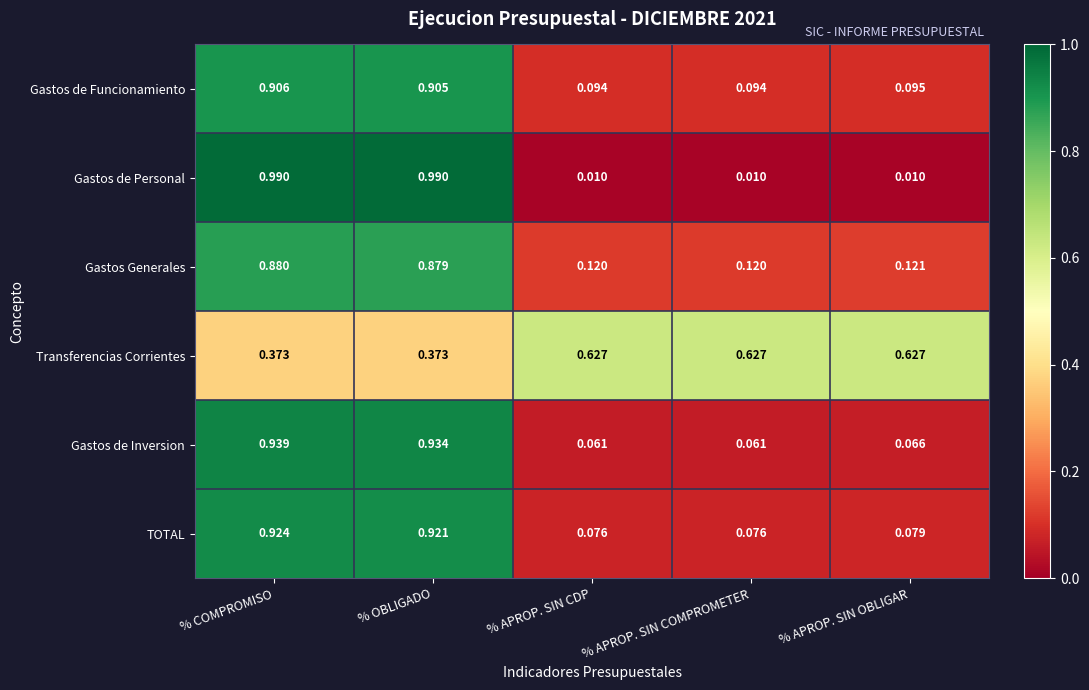

List the series in order of their peak value, highest first.

Gastos de Personal, Gastos de Inversion, TOTAL, Gastos de Funcionamiento, Gastos Generales, Transferencias Corrientes